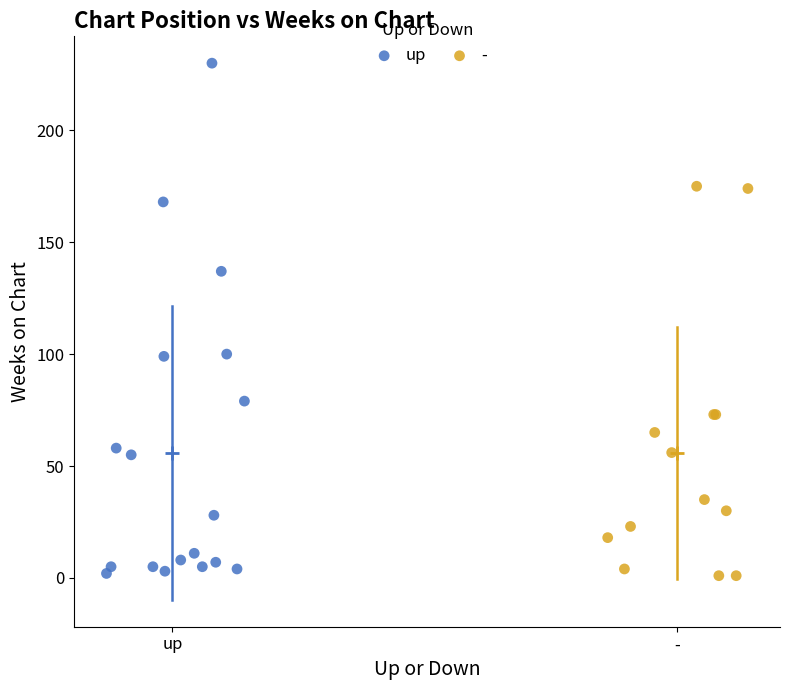

Which series has the widest spread of Y values?

up